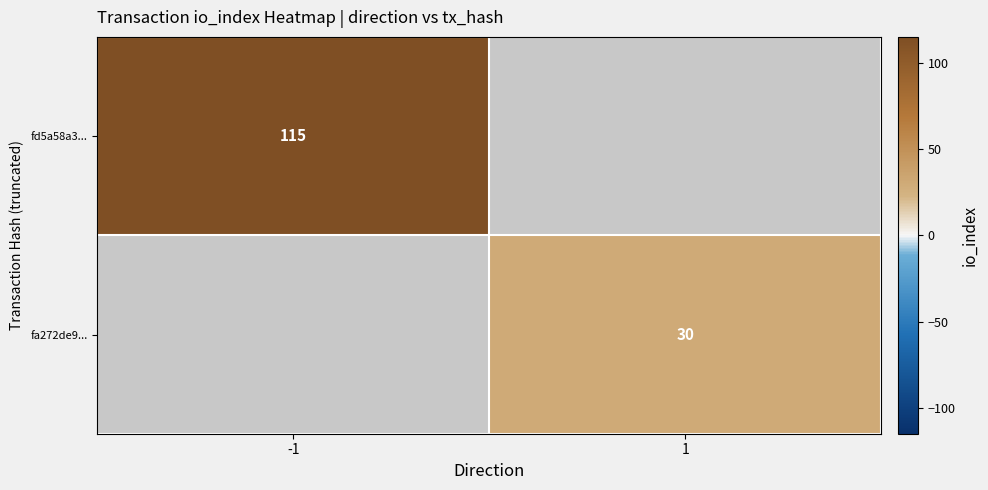

Is the value of fd5a58a3... at -1 greater than the value of fa272de9... at 1?

Yes